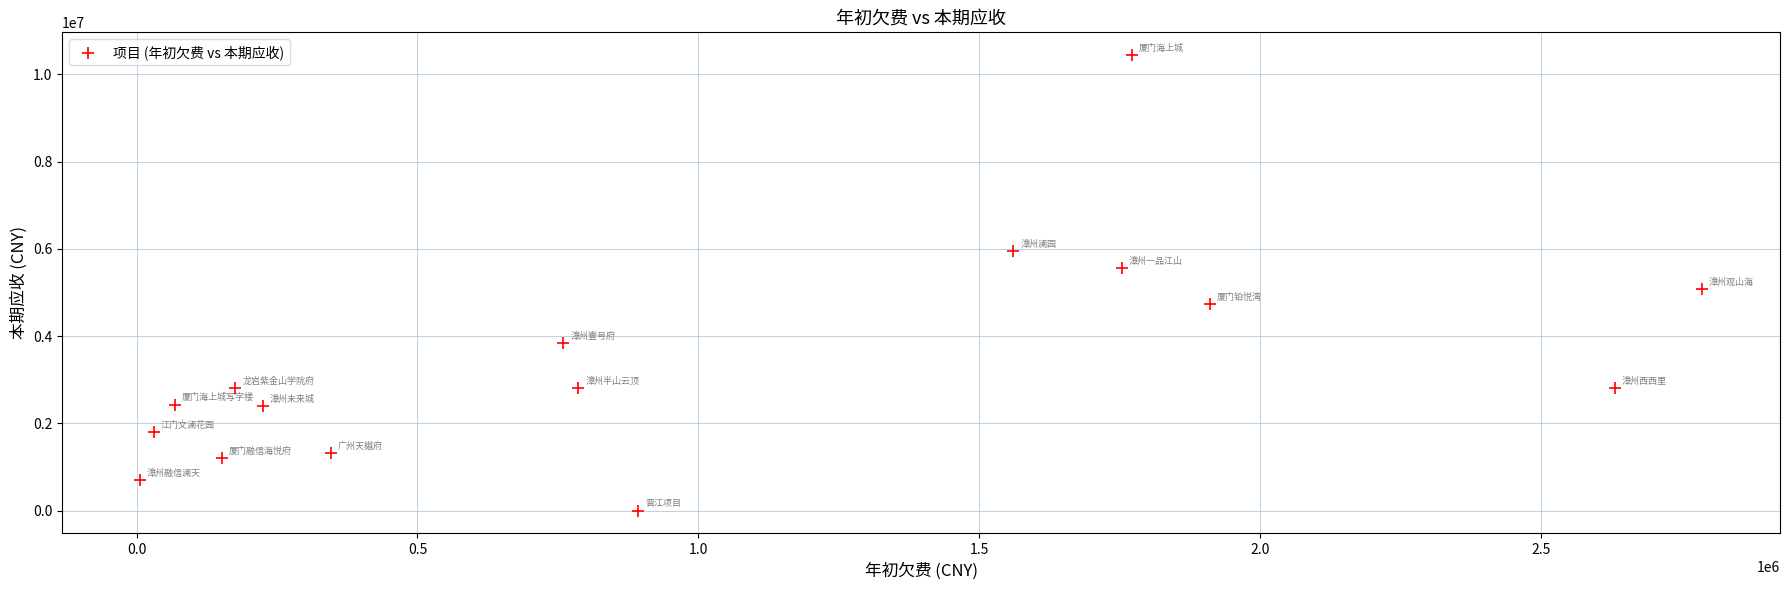

What Y value in the scatter plot is closest to 5219282?

5082577.0